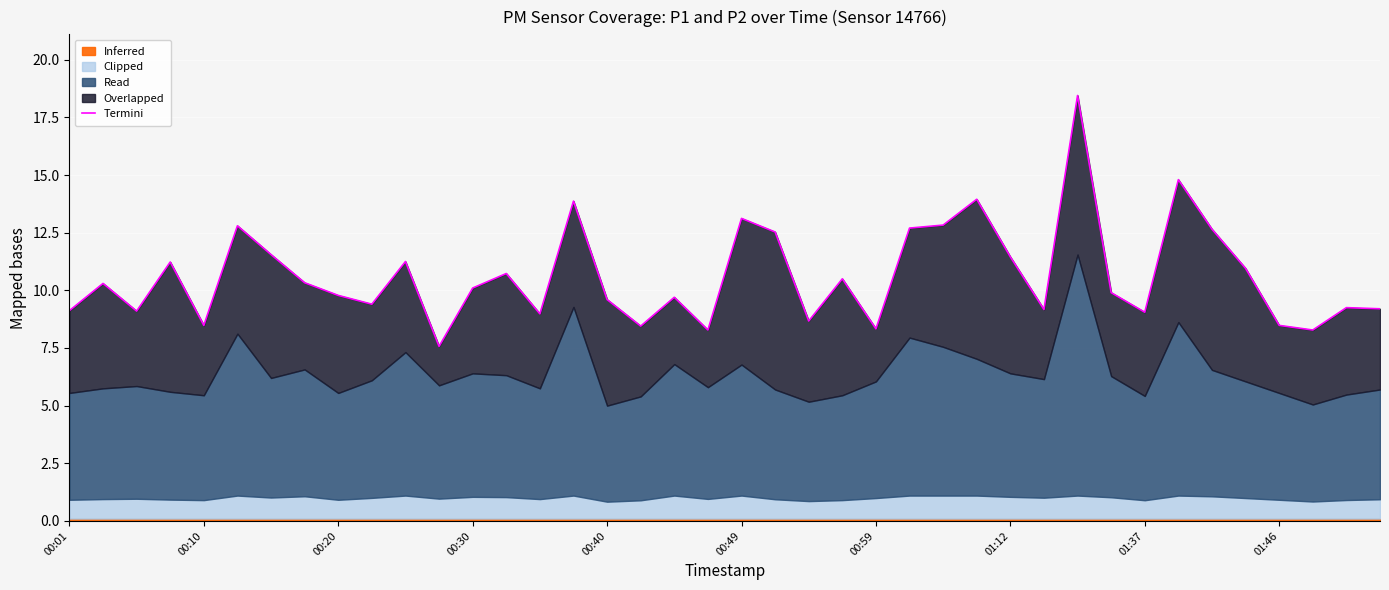

List the labels in order of value, smallest first.

11, 19, 37, 24, 17, 00:40, 36, 22, 14, 32, 00:20, 00:01, 29, 39, 38, 01:46, 16, 18, 01:37, 31, 12, 00:10, 01:12, 23, 13, 35, 00:30, 10, 28, 00:59, 21, 34, 25, 00:49, 26, 20, 15, 27, 33, 30